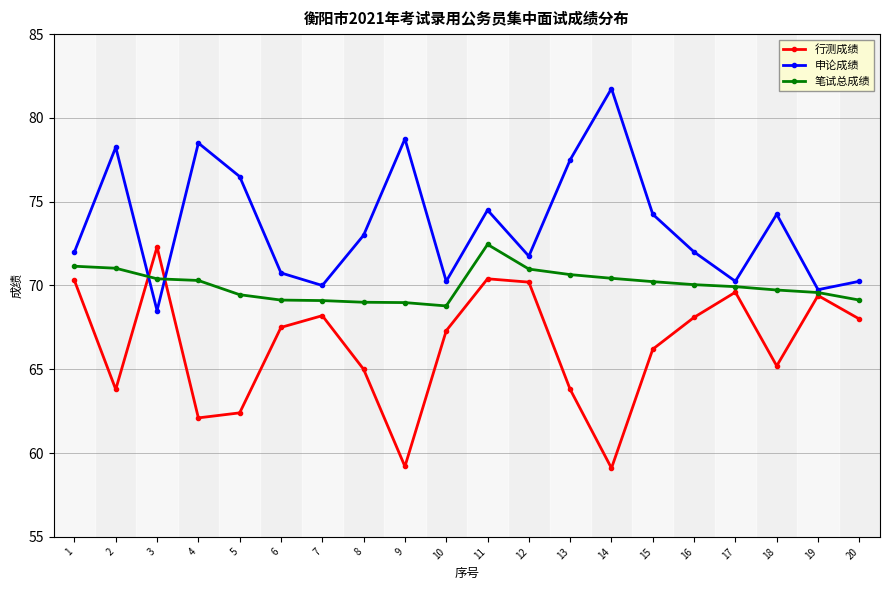

The value of 申论成绩 at 20 is 70.2. True or false?

True